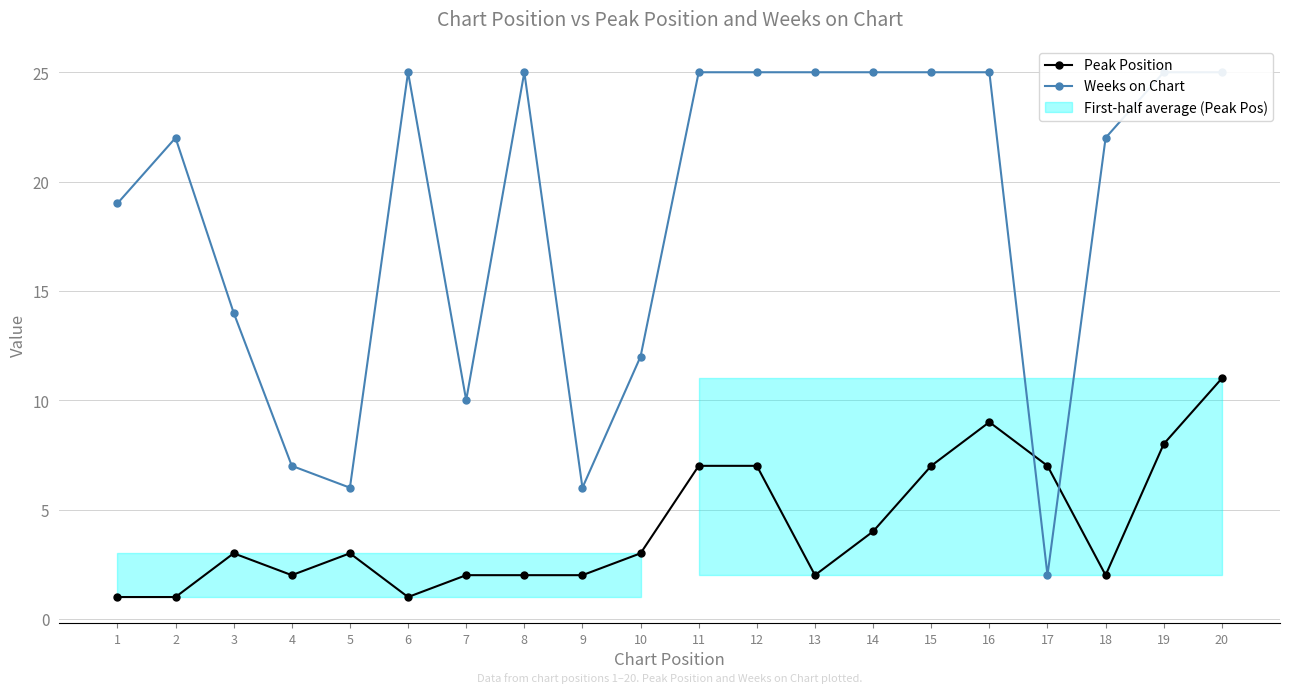

Reading right to left, extract all data points from this chart.

Peak Position: 20=11	19=8	18=2	17=7	16=9	15=7	14=4	13=2	12=7	11=7	10=3	9=2	8=2	7=2	6=1	5=3	4=2	3=3	2=1	1=1
Weeks on Chart: 20=25	19=25	18=22	17=2	16=25	15=25	14=25	13=25	12=25	11=25	10=12	9=6	8=25	7=10	6=25	5=6	4=7	3=14	2=22	1=19